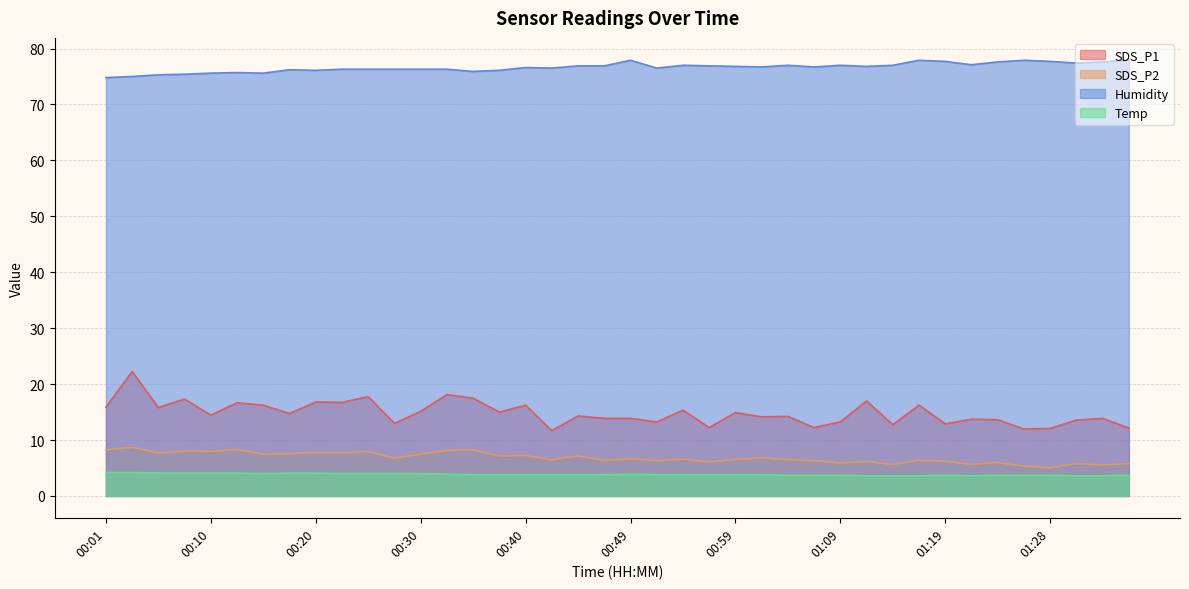

Count the number of data series in this chart.

4